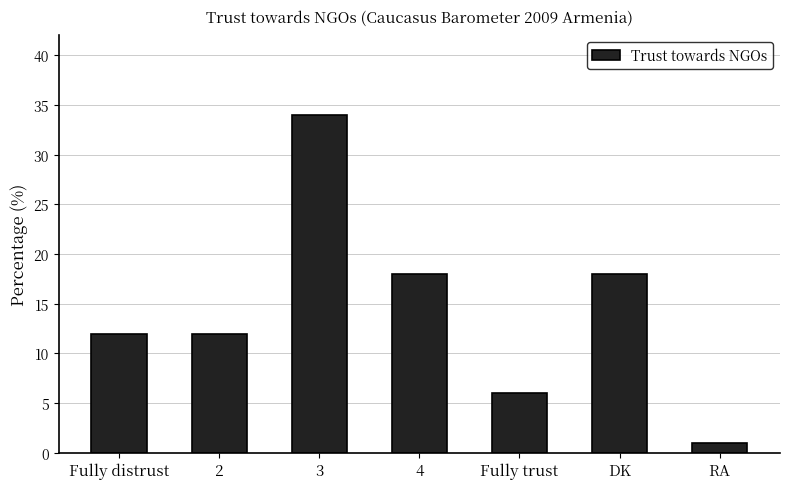

Is it true that the value at RA is 1?

True